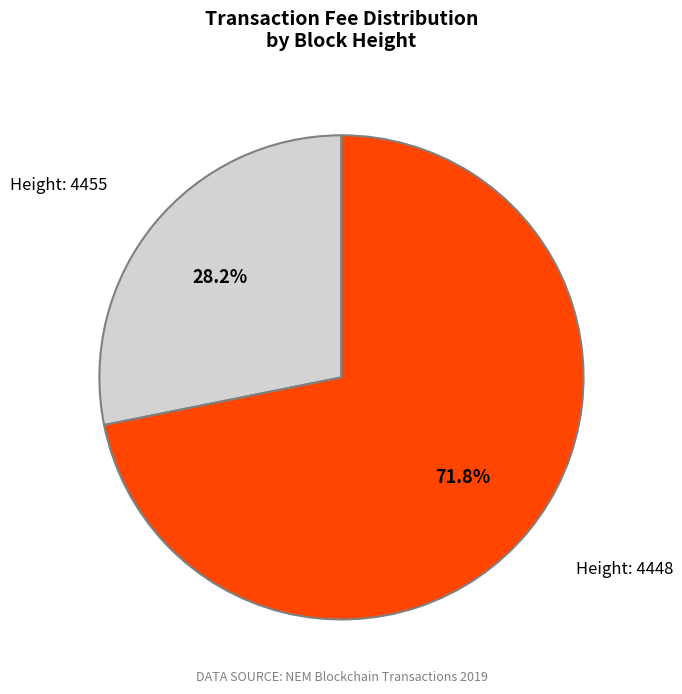

Combined, do Height: 4448 and Height: 4455 account for over 50%?

Yes